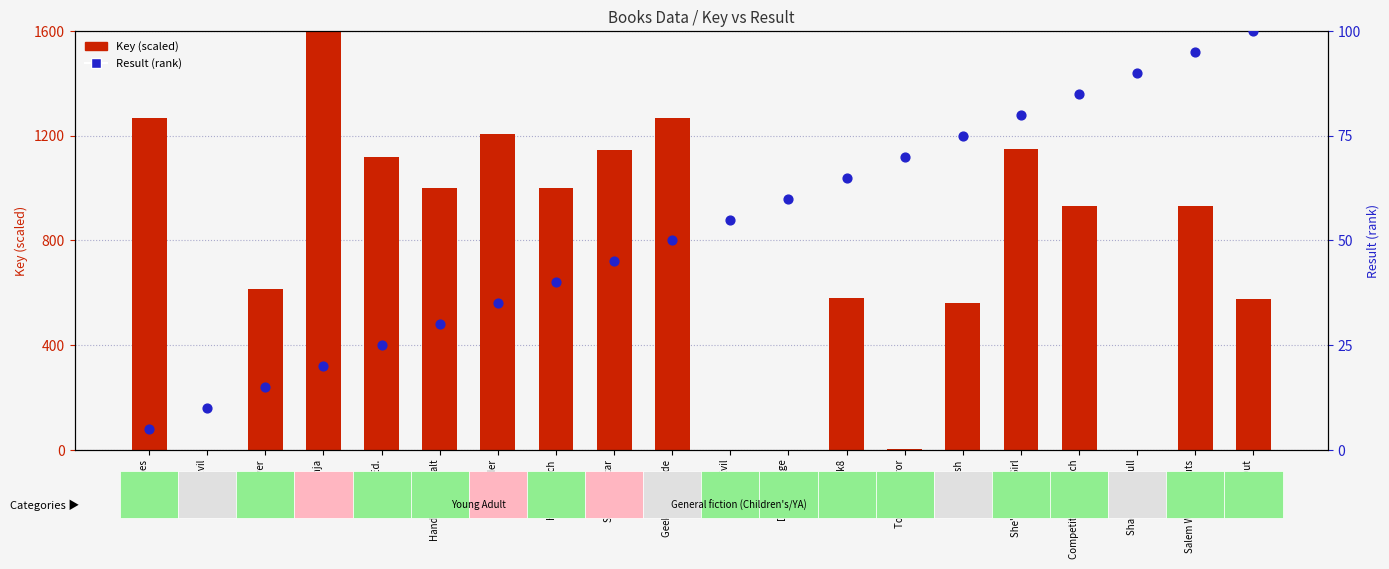

Is the value of Result (rank) at Competition's a Witch greater than the value of Key (scaled) at First Evil?

Yes